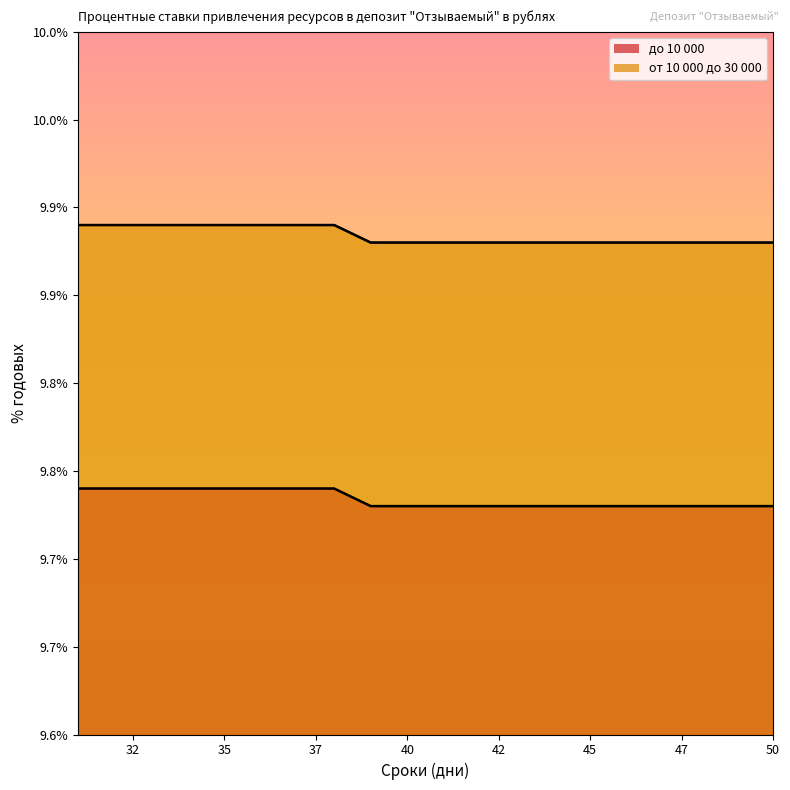

At 44, list the series in order from largest to smallest.

от 10 000 до 30 000, до 10 000